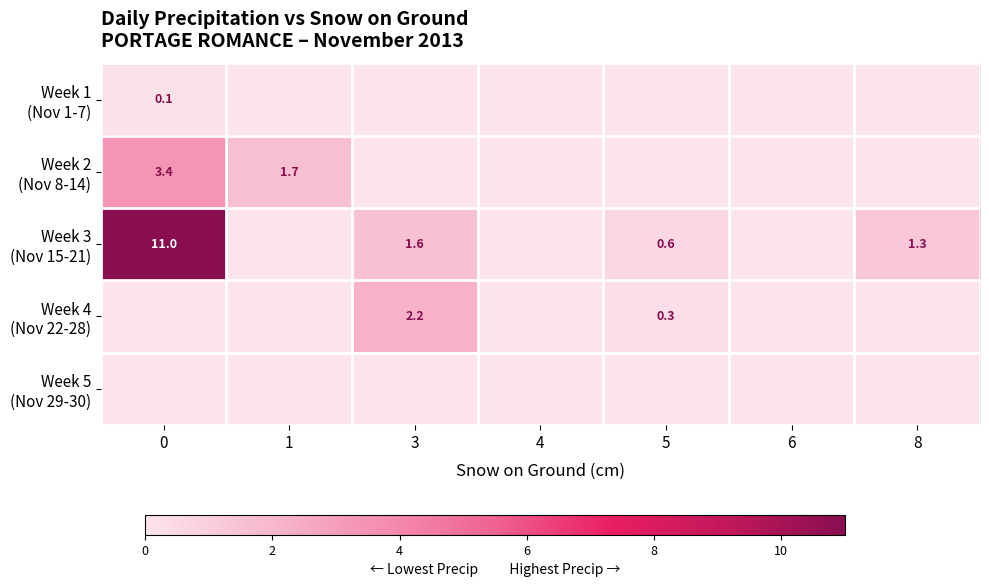

Is it true that Week 3 (Nov 15-21) equals 11.0 at 0?

True